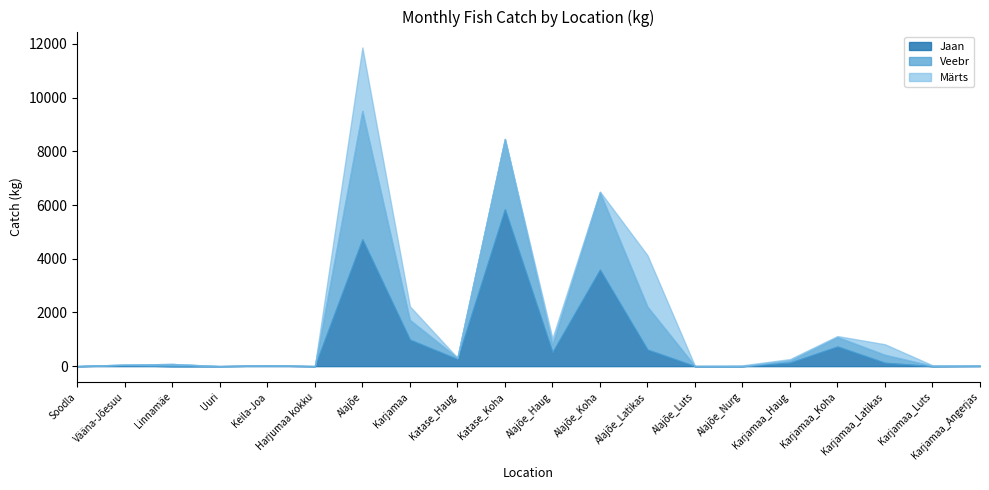

The Märts series shows 34 at Karjamaa_Luts. True or false?

False